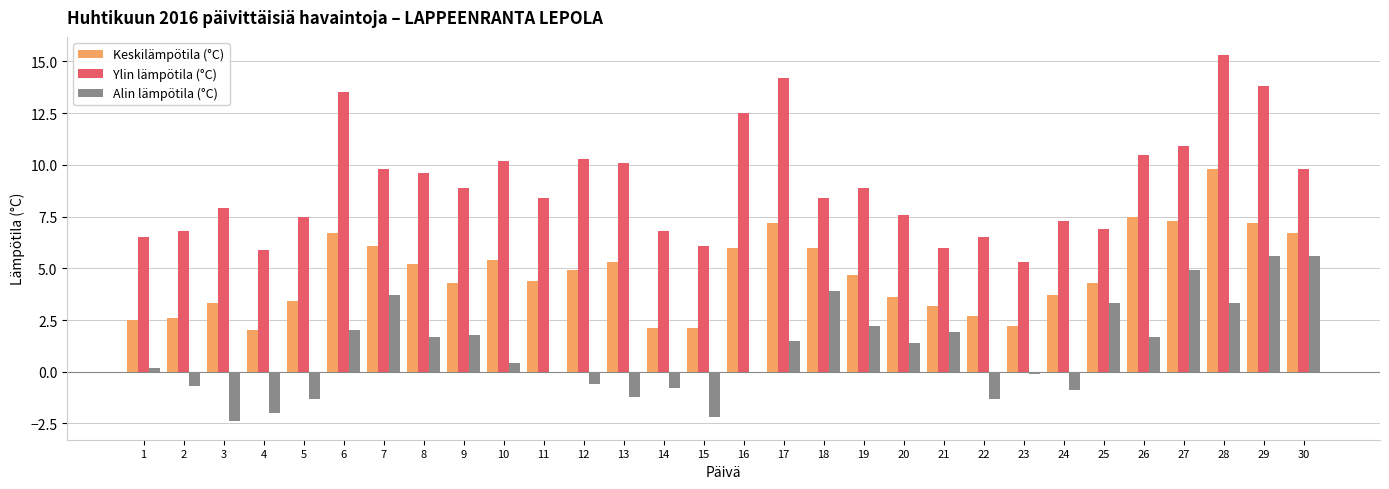

At which category does the chart reach its peak across all series?

28